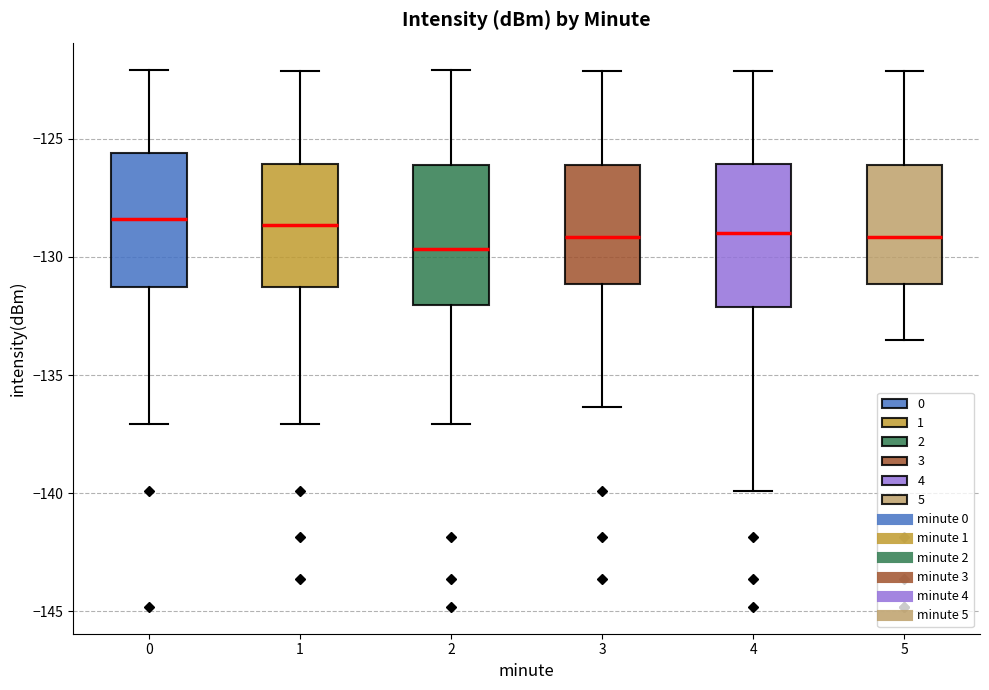

Where does the lower whisker of the box at x = 4 end on the y-axis? The values are not printed on the chart, so give them approximately, as read against the axis.

-140.0